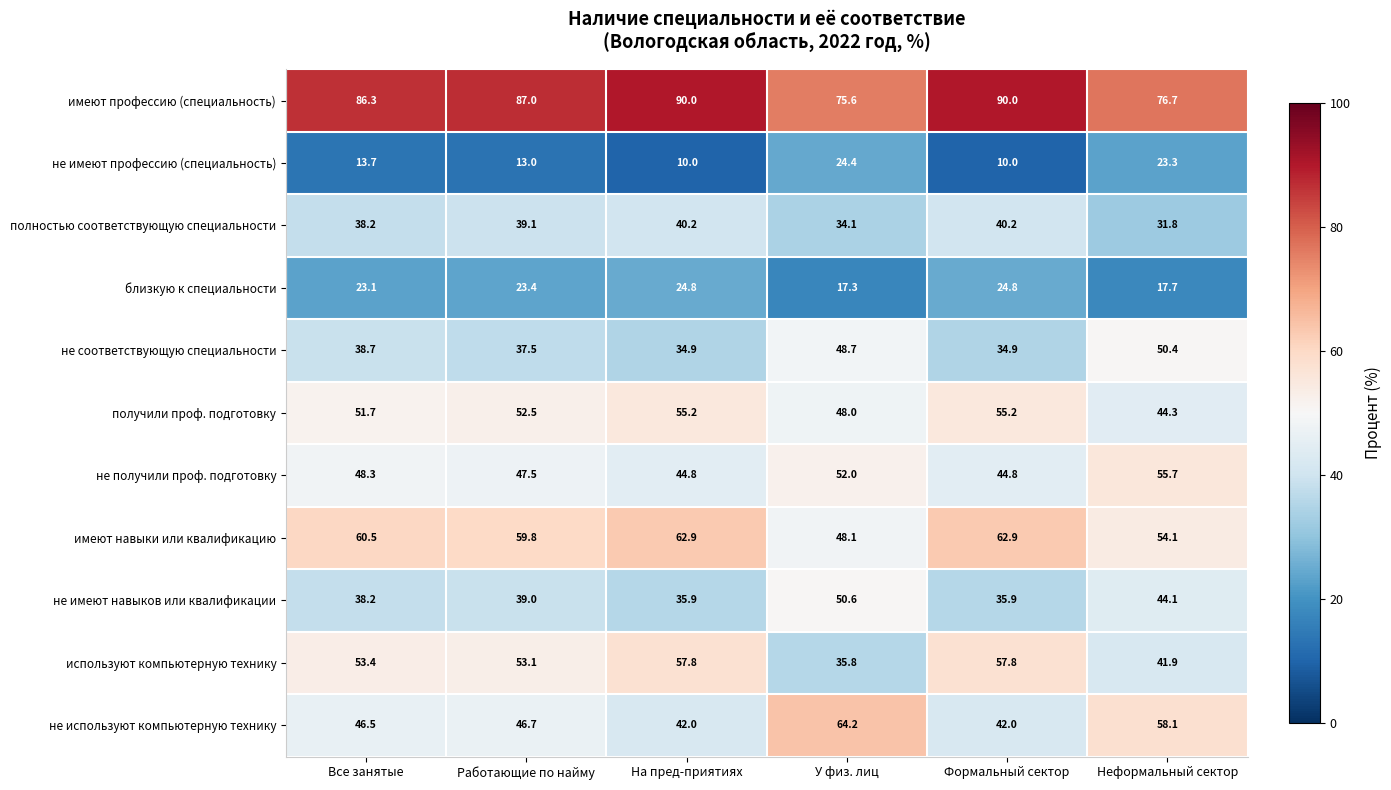

Is it true that не используют компьютерную технику equals 46.5 at Все занятые?

True